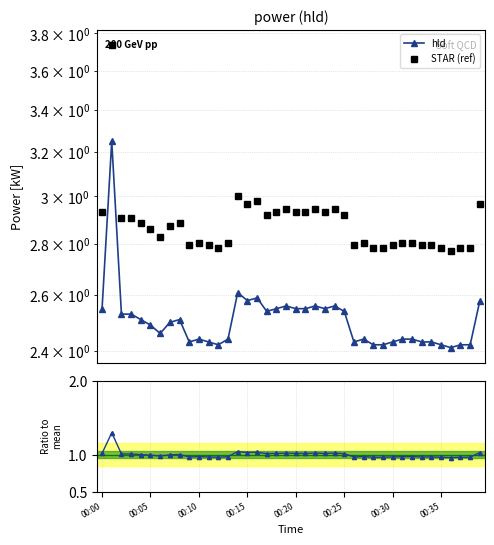

True or false: STAR (ref) has a value of 4.2 at 26.

False